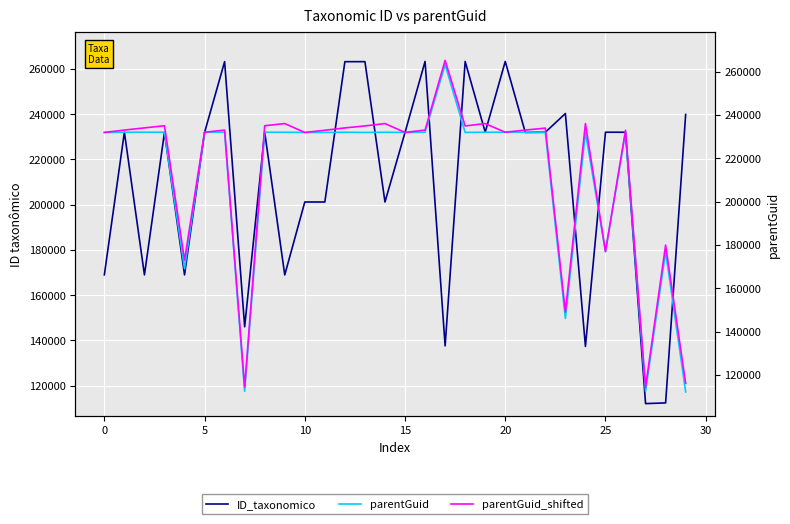

At how many categories does at least one series exceed 215691?

26